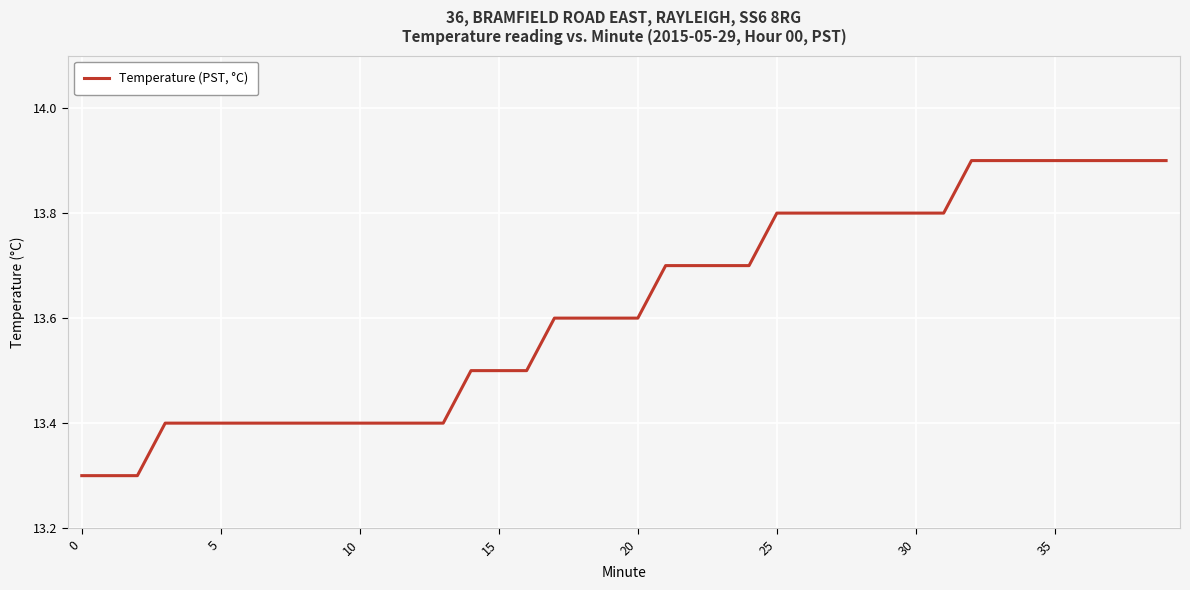

What is the smallest value displayed?

13.3